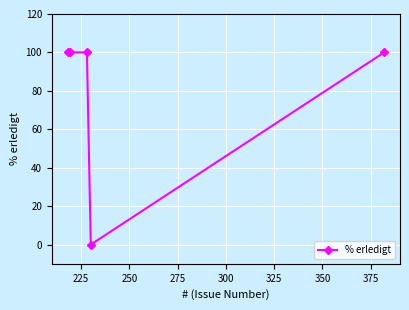

What is the maximum value shown in the chart?

100